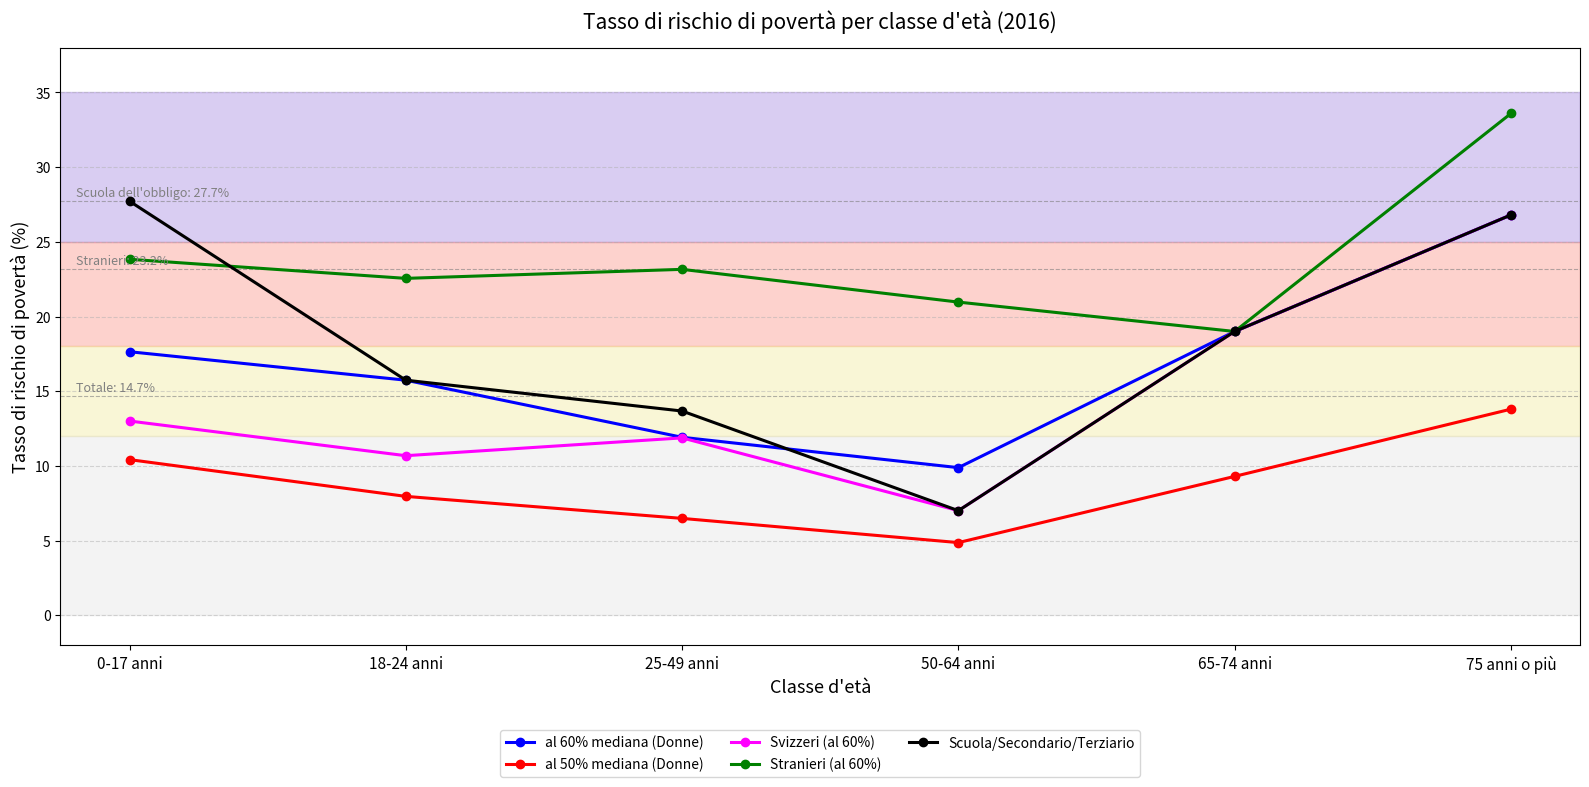

The value of al 60% mediana (Donne) at 75 anni o più is 48.1. True or false?

False